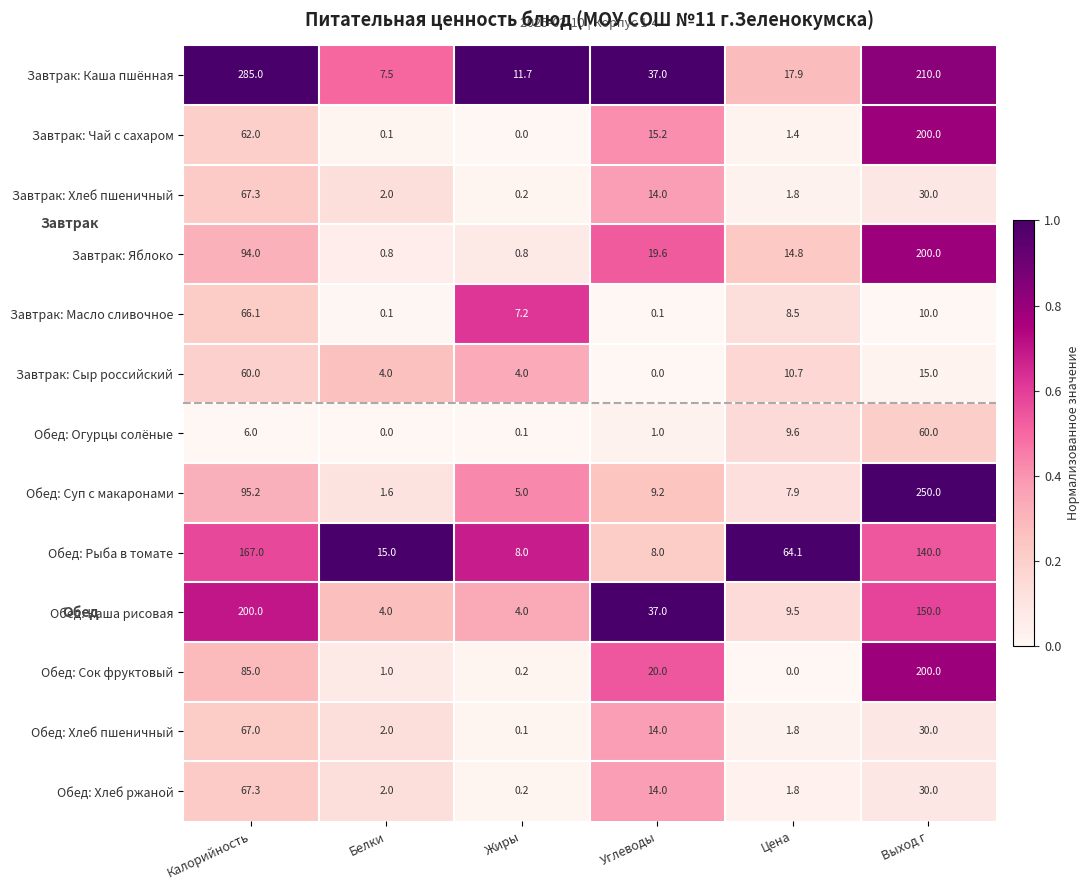

At how many categories does at least one series exceed 0?

6